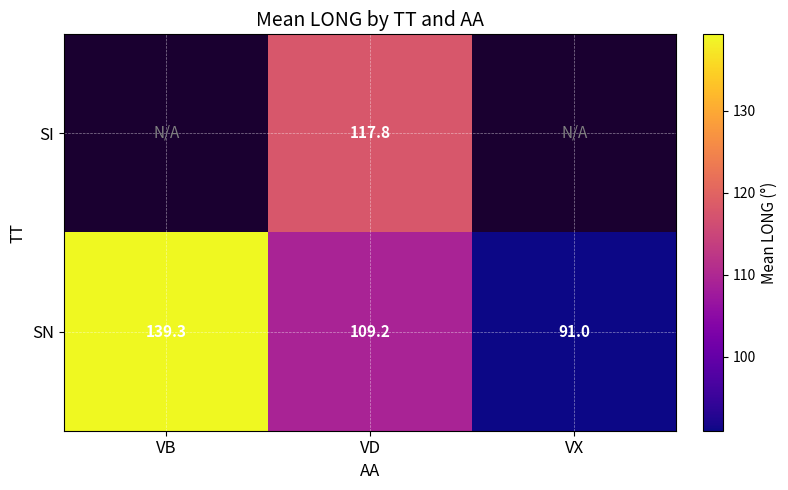

At VD, list the series in order from smallest to largest.

SN, SI